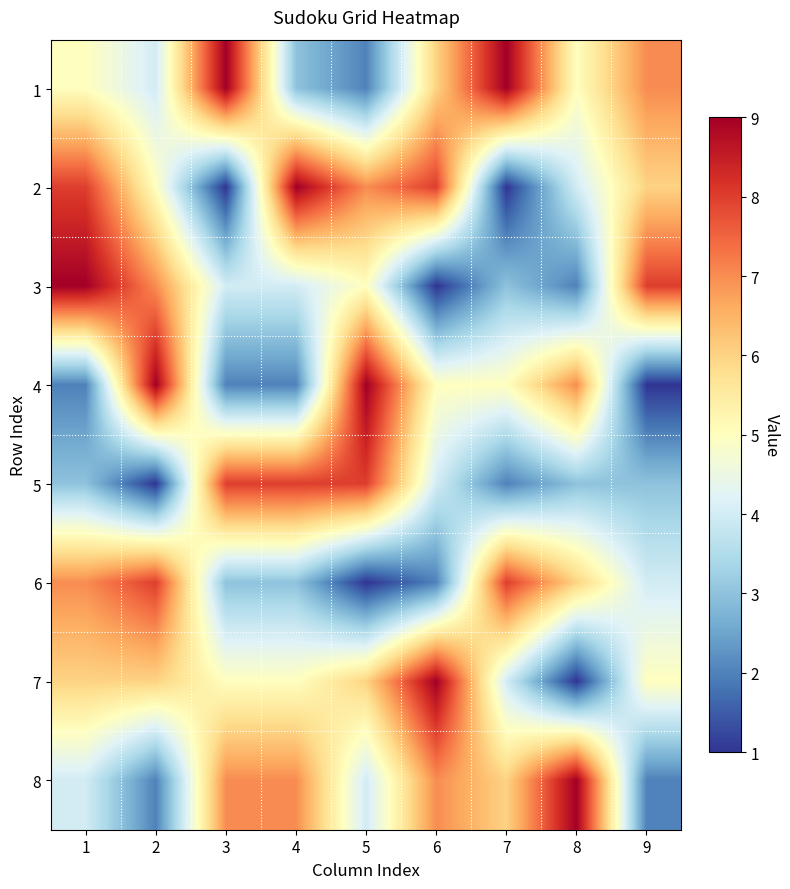

Reading left to right, extract all data points from this chart.

1: 1=5	2=4	3=9	4=3	5=2	6=6	7=9	8=5	9=7
2: 1=8	2=5	3=1	4=9	5=7	6=8	7=1	8=4	9=6
3: 1=9	2=7	3=4	4=4	5=5	6=1	7=3	8=2	9=8
4: 1=2	2=9	3=2	4=2	5=9	6=5	7=5	8=7	9=1
5: 1=3	2=1	3=8	4=8	5=8	6=4	7=2	8=3	9=3
6: 1=7	2=8	3=3	4=3	5=1	6=2	7=8	8=6	9=4
7: 1=6	2=6	3=5	4=5	5=6	6=9	7=4	8=1	9=5
8: 1=4	2=2	3=7	4=7	5=4	6=7	7=6	8=9	9=2